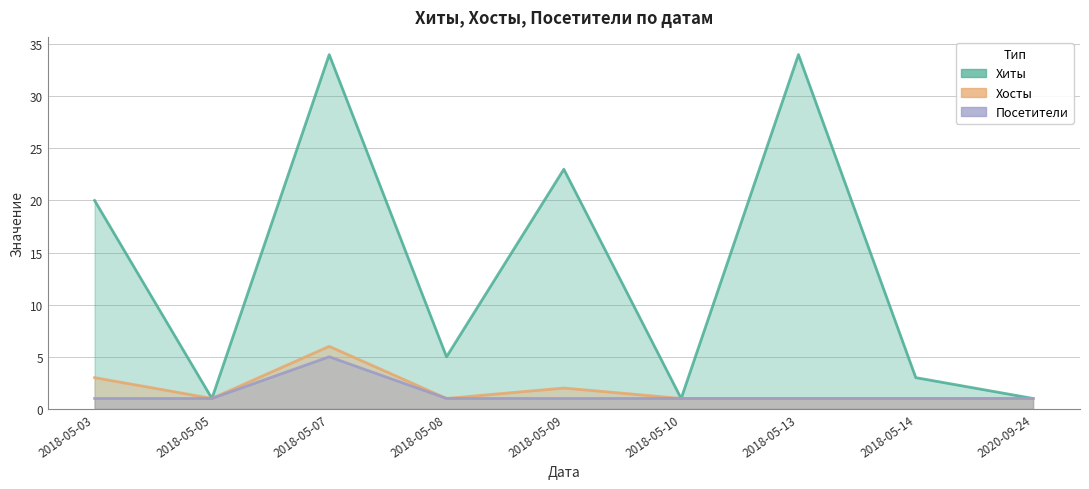

What is the sum of the Хосты values at 2018-05-05 and 2018-05-10?

2